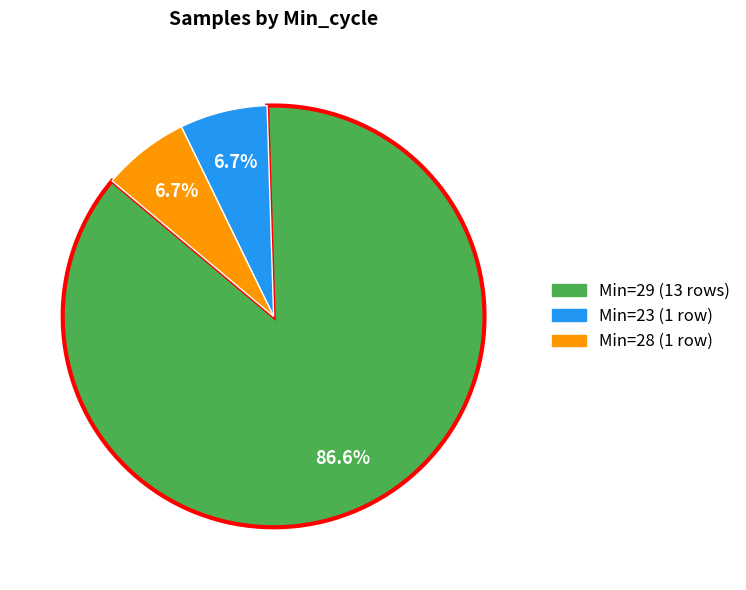

Combined, do Min=23 (1 row) and Min=29 (13 rows) account for over 50%?

Yes